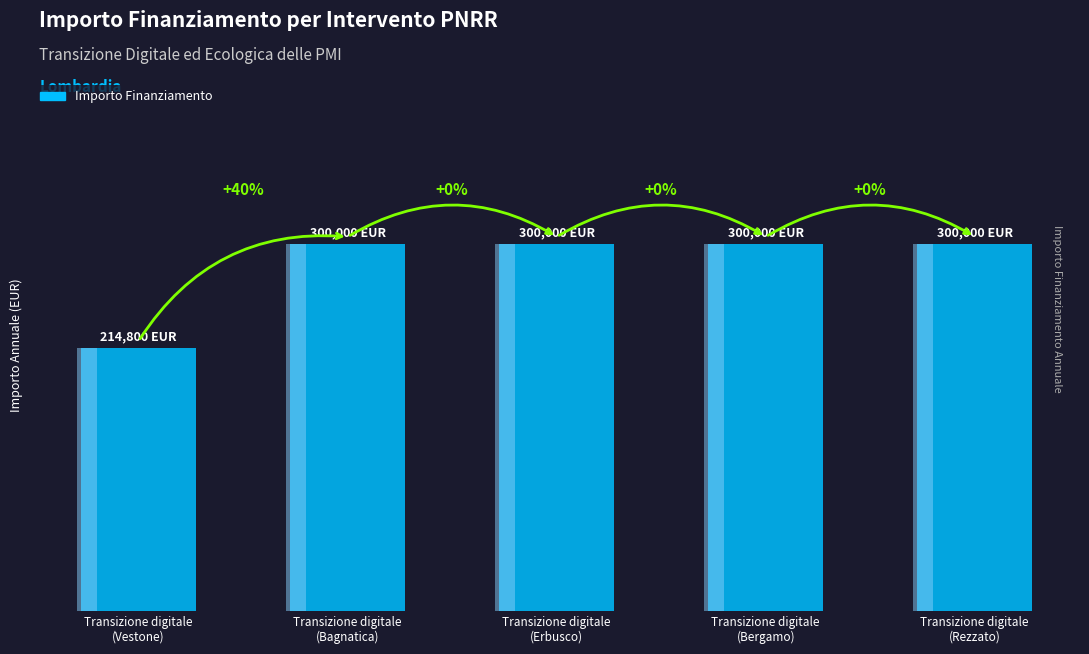

Rank the categories by value from highest to lowest.

Transizione digitale
(Bagnatica), Transizione digitale
(Erbusco), Transizione digitale
(Bergamo), Transizione digitale
(Rezzato), Transizione digitale
(Vestone)